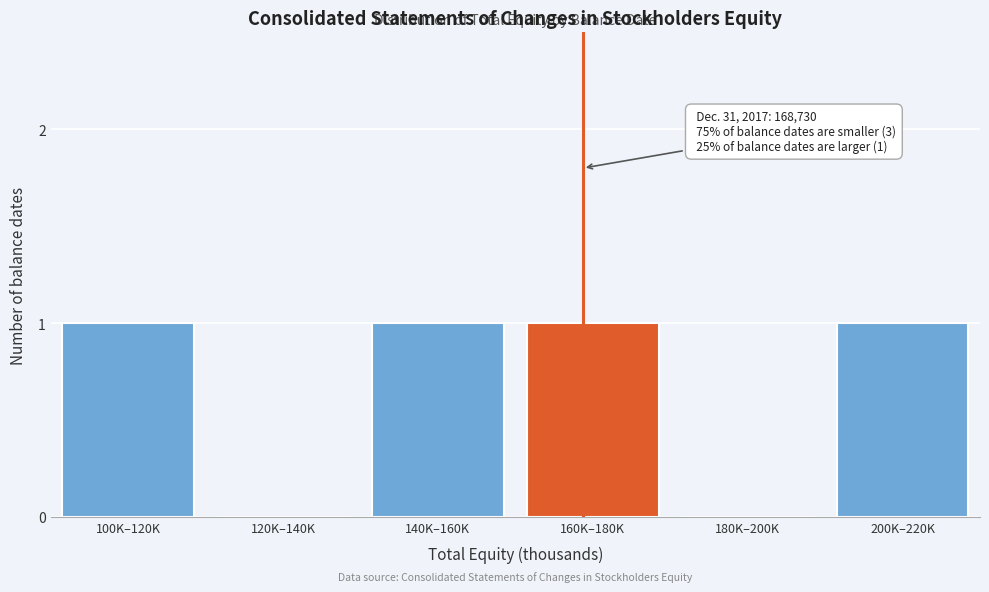

Reading right to left, what are all the values shown in this chart?

200K–220K=1	180K–200K=0	160K–180K=1	140K–160K=1	120K–140K=0	100K–120K=1